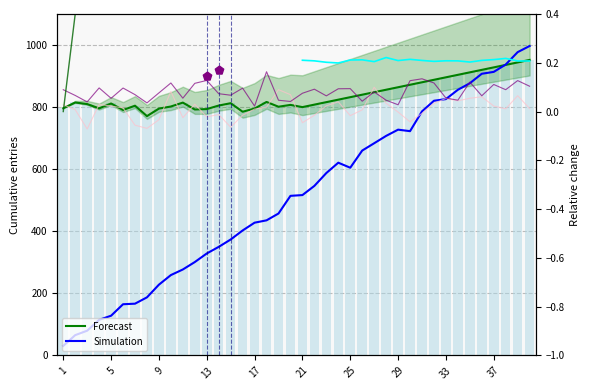

Which series reaches the maximum Y coordinate?

Simulation